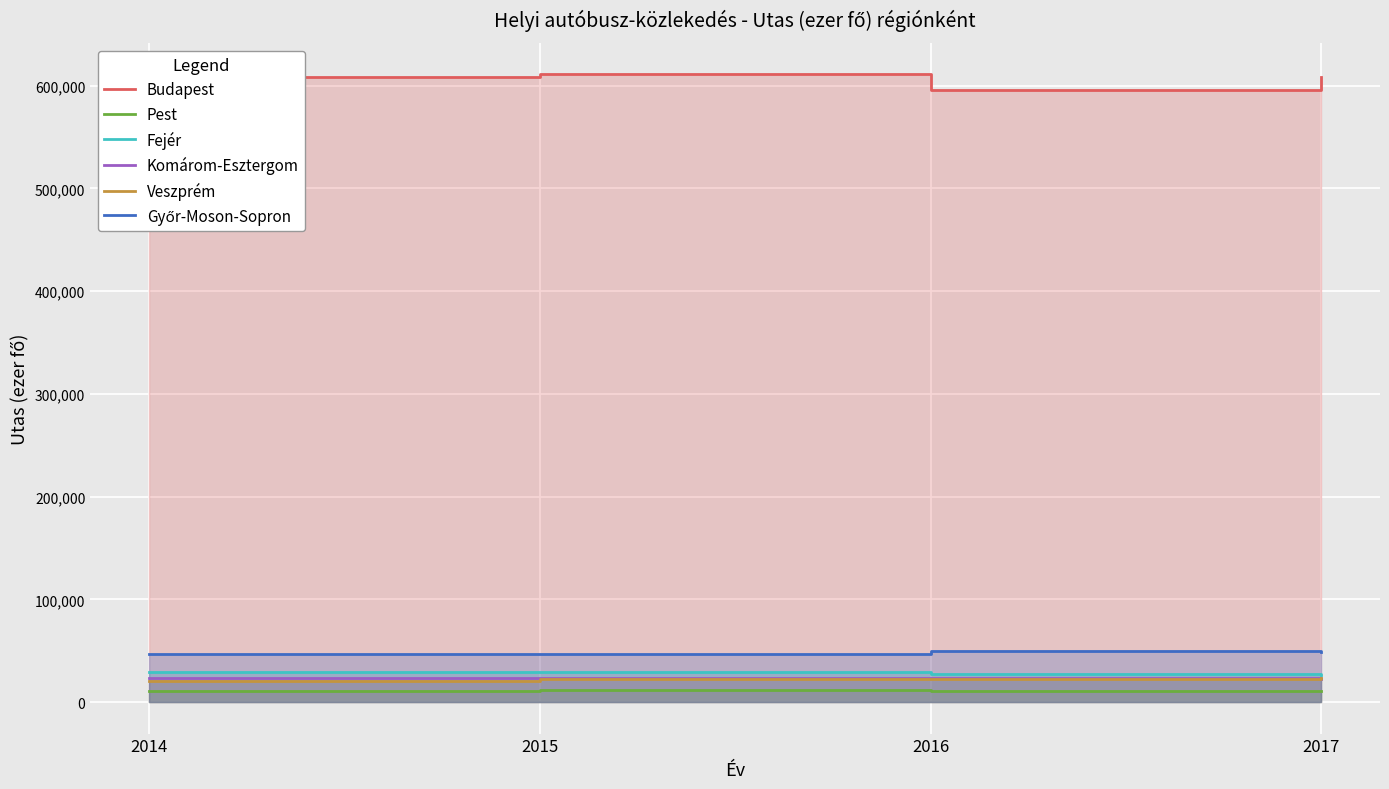

At which category does the chart reach its minimum across all series?

2017